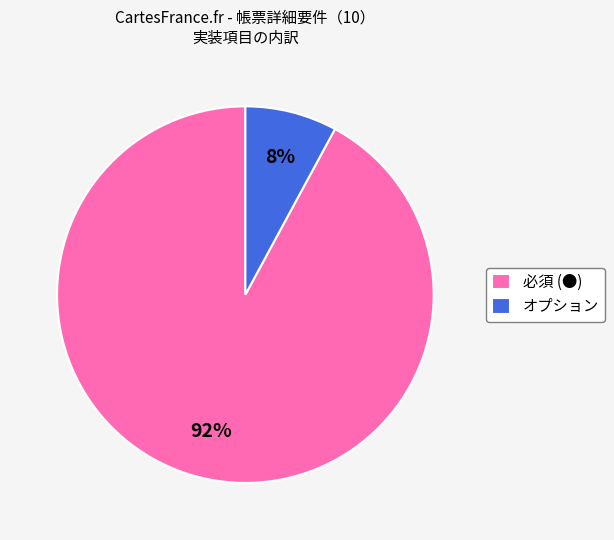

To the nearest percent, what percentage of the pie is 必須 (●)?

92%